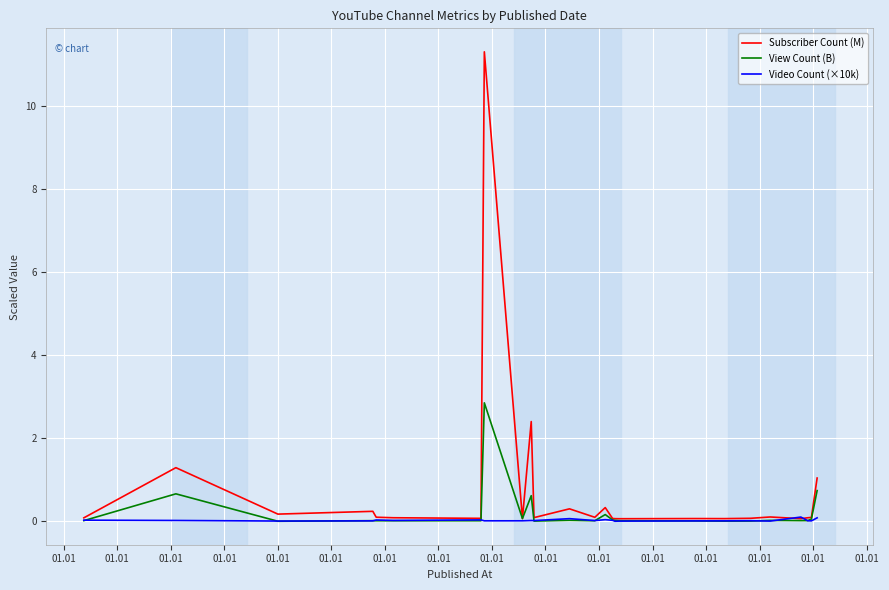

Which series has the widest spread of values?

Subscriber Count (M)